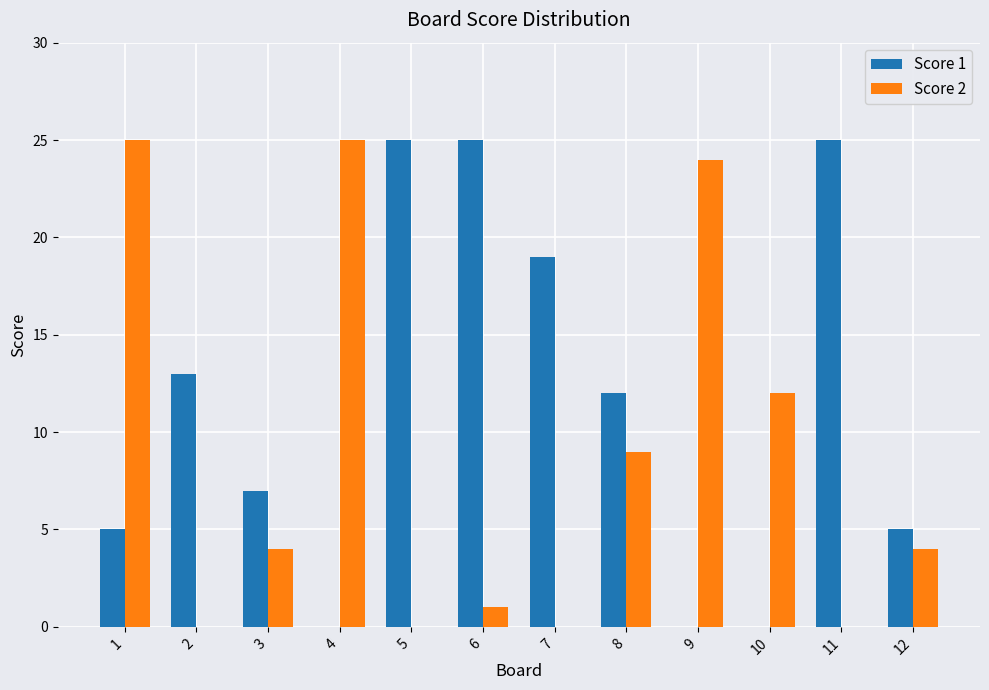

What is the total value across all series at 6?

26